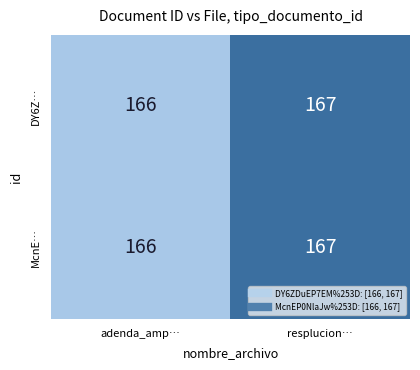

The value of McnE… at adenda_amp… is 272. True or false?

False